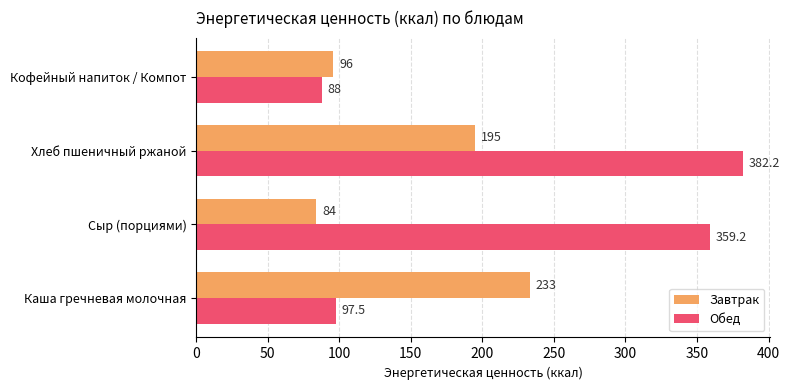

Which series has the largest total across all categories?

Обед